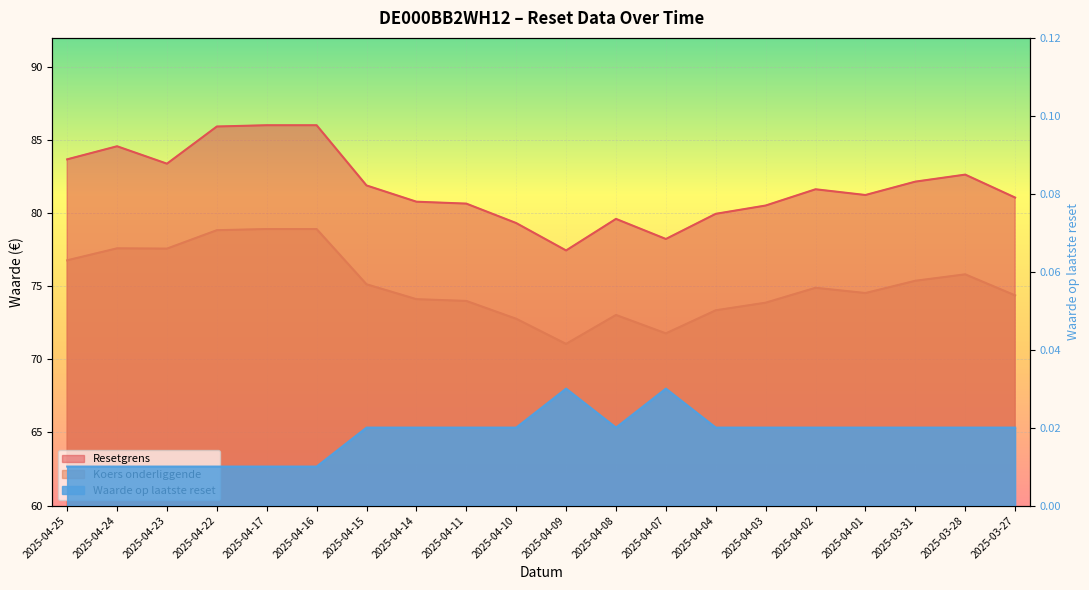

At how many categories does at least one series exceed 84?

4